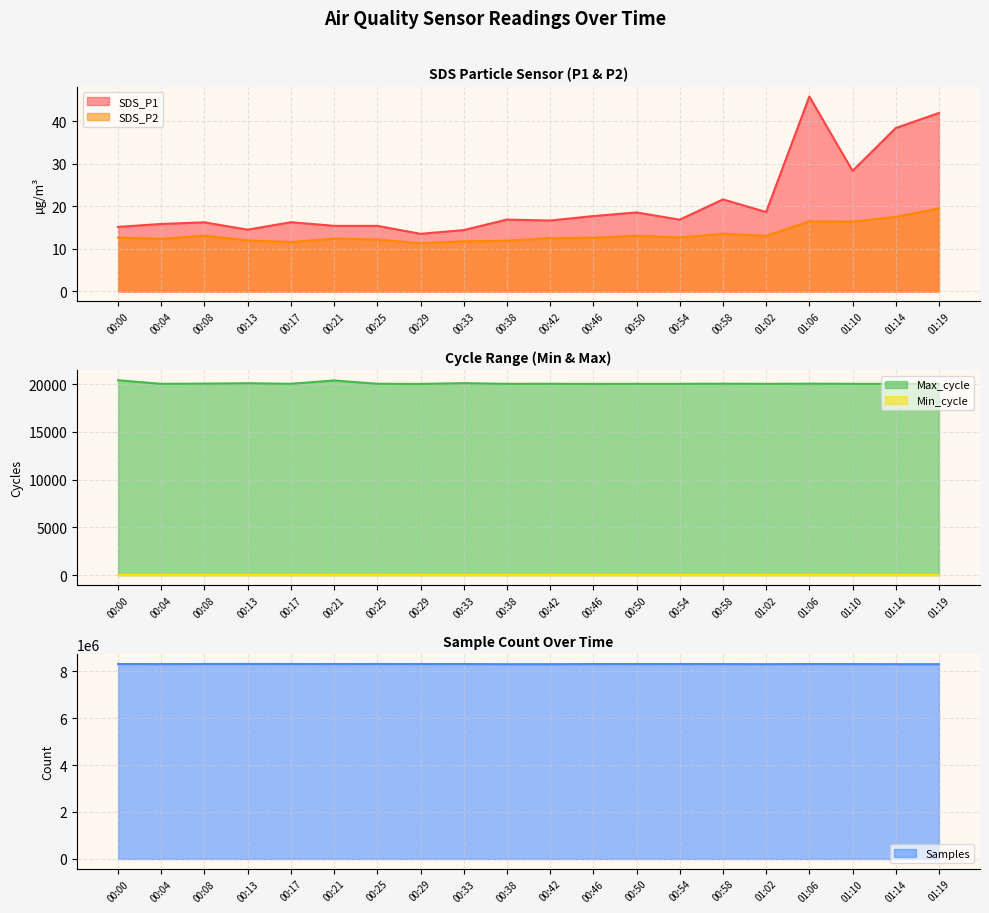

What is the maximum value for SDS_P2?

19.6